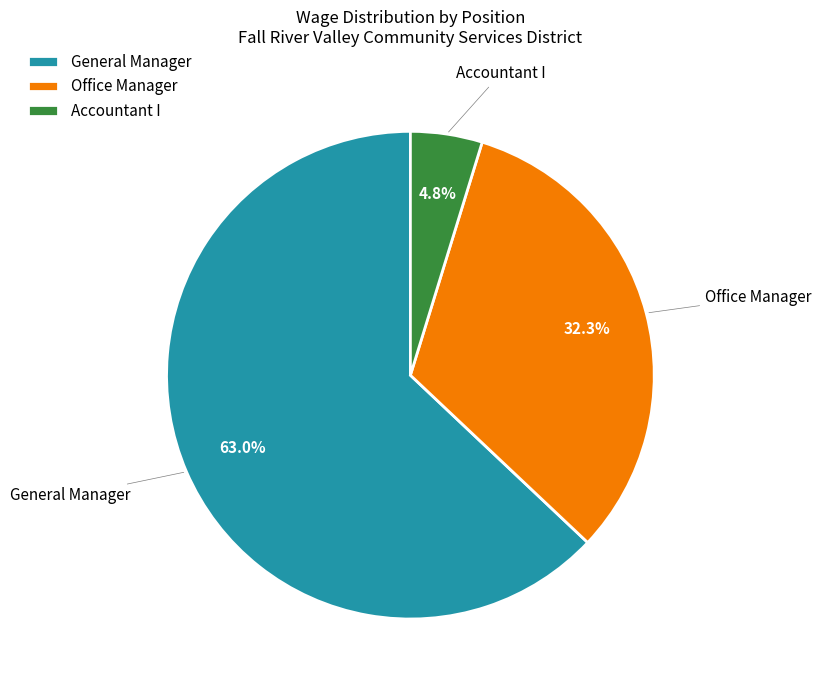

True or false: General Manager accounts for 63% of the total.

True